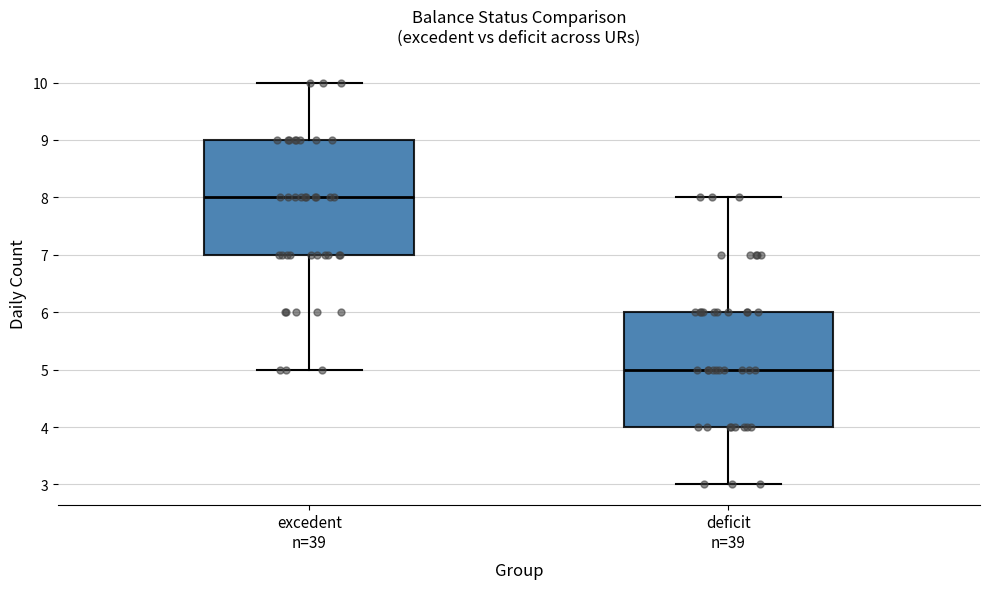

Where is the lower edge of the box for deficit n=39 on the y-axis? The values are not printed on the chart, so give them approximately, as read against the axis.

4